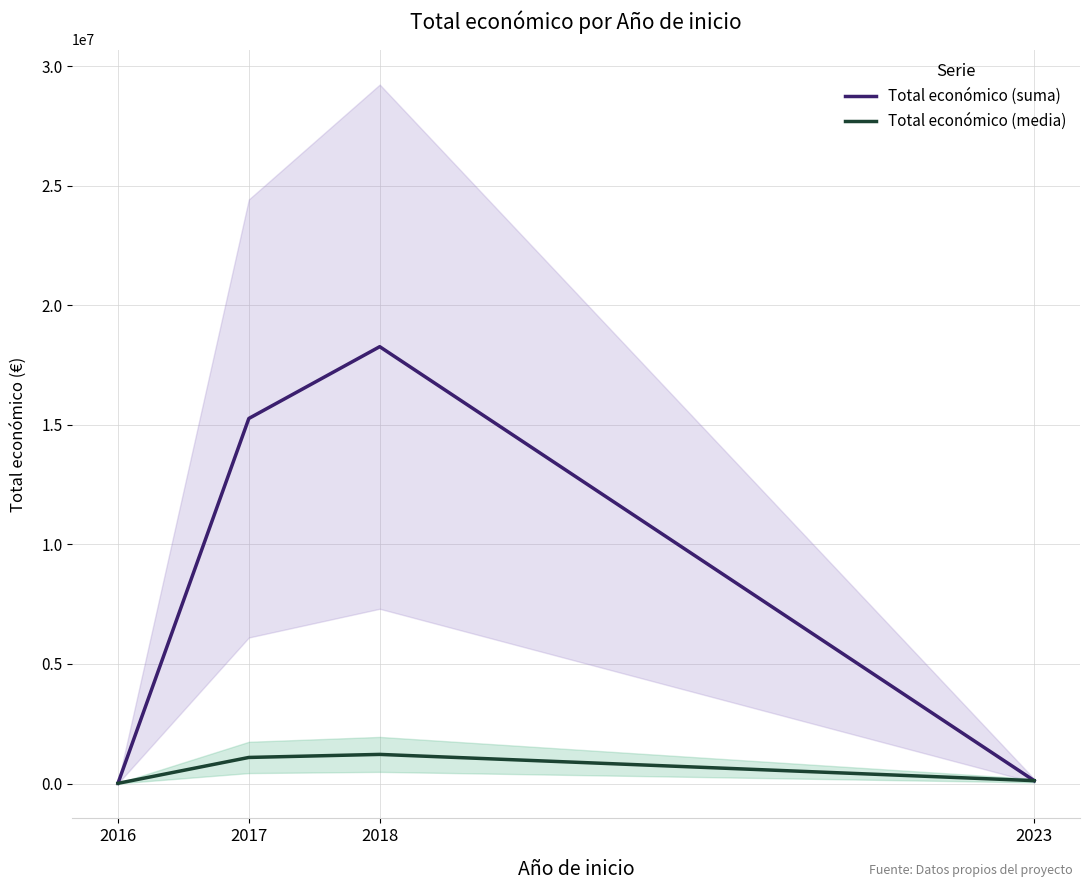

At which category does Total económico (suma) reach its first local peak?

2018